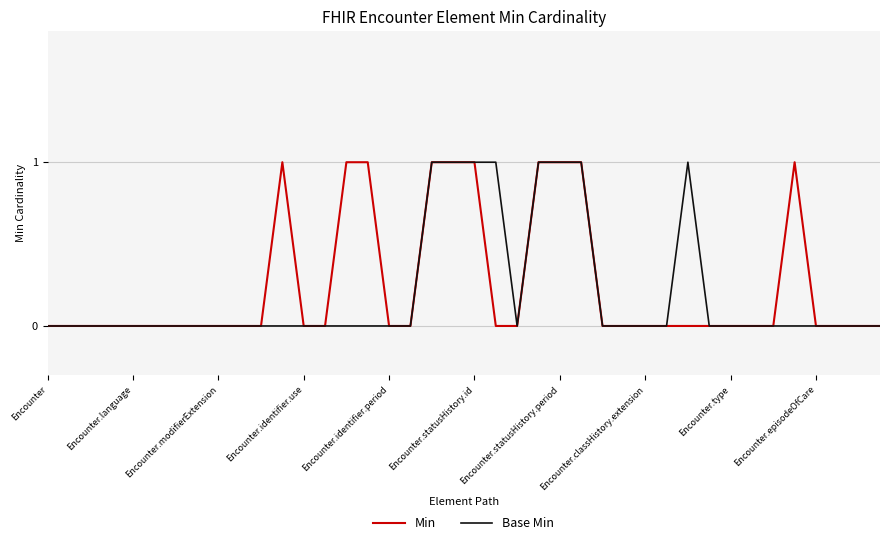

Is this an area chart (filled region under the line)?

No